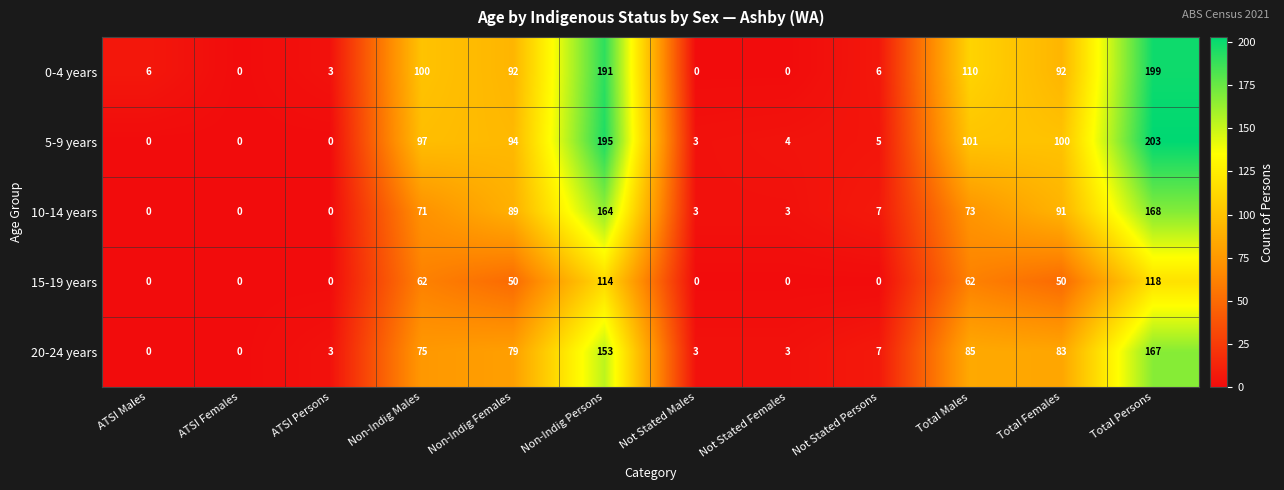

Count the number of categories in the chart.

12